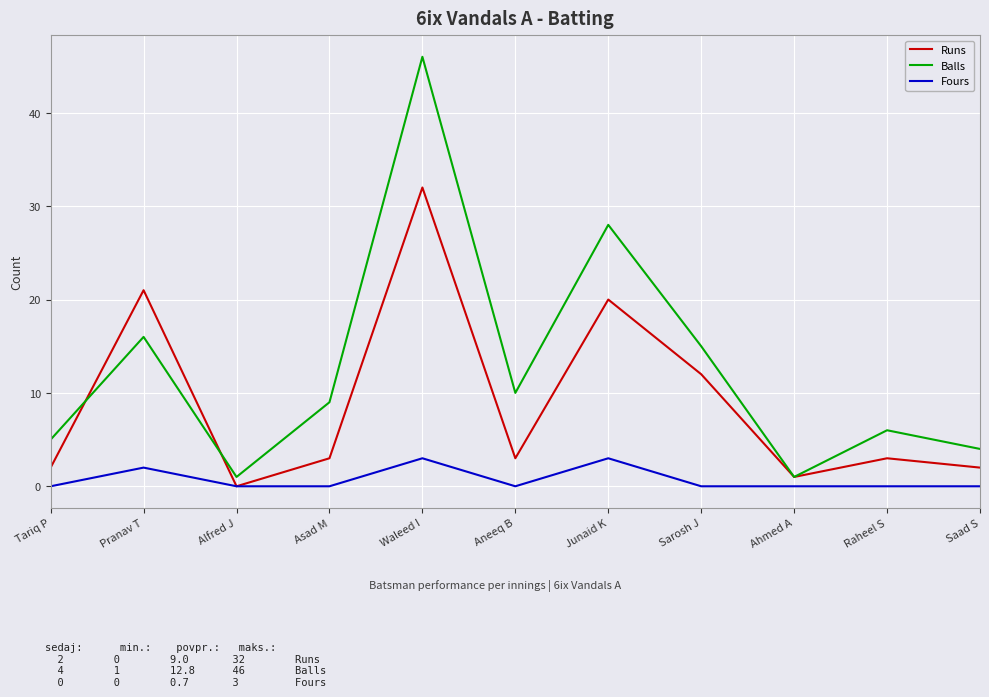

What are all the series names shown in the legend?

Runs, Balls, Fours